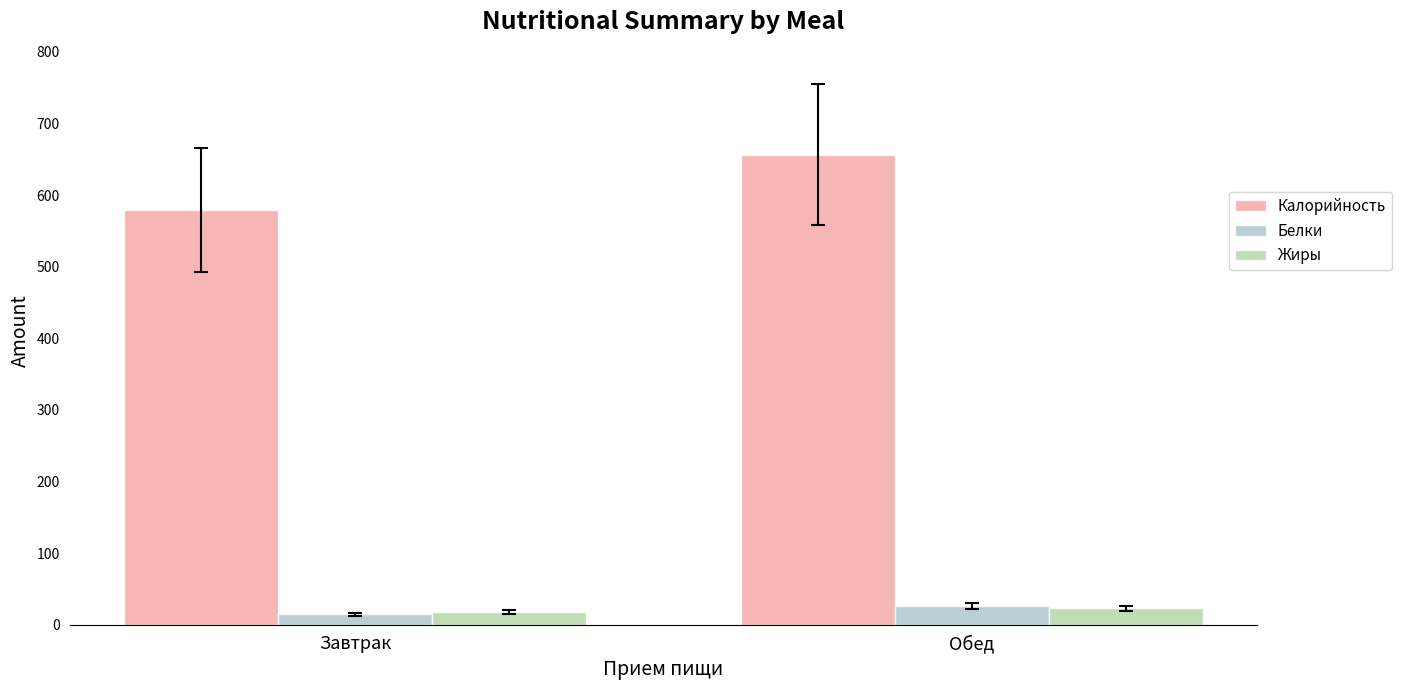

Between Завтрак and Обед, which series saw the biggest shift?

Калорийность